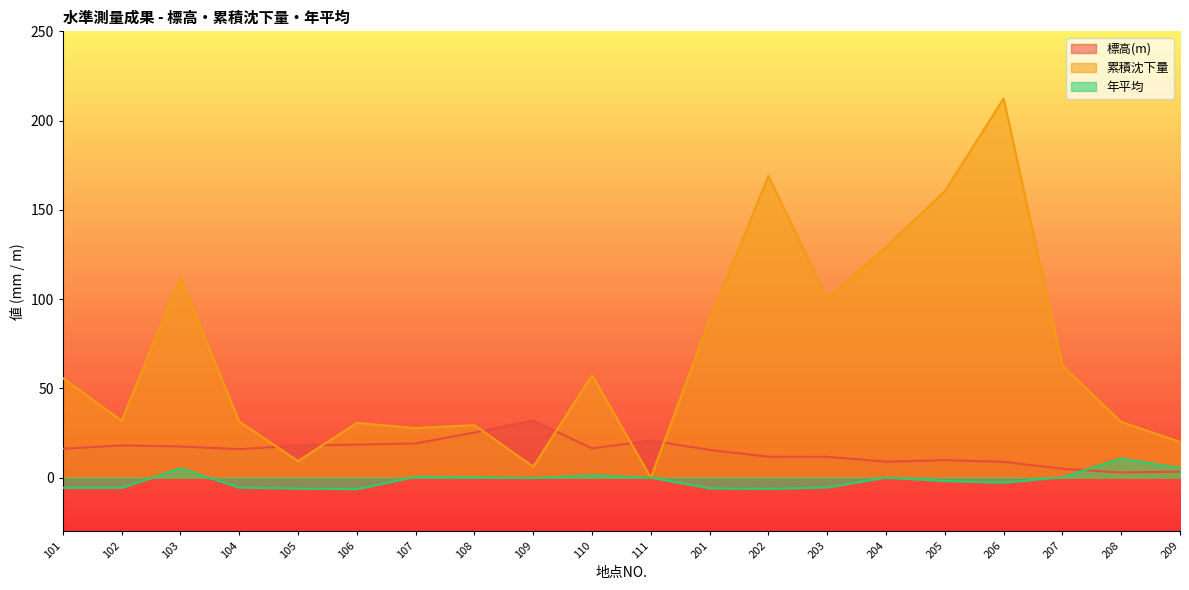

In 累積沈下量, how many points are lower than both neighbors (excluding endpoints)?

6